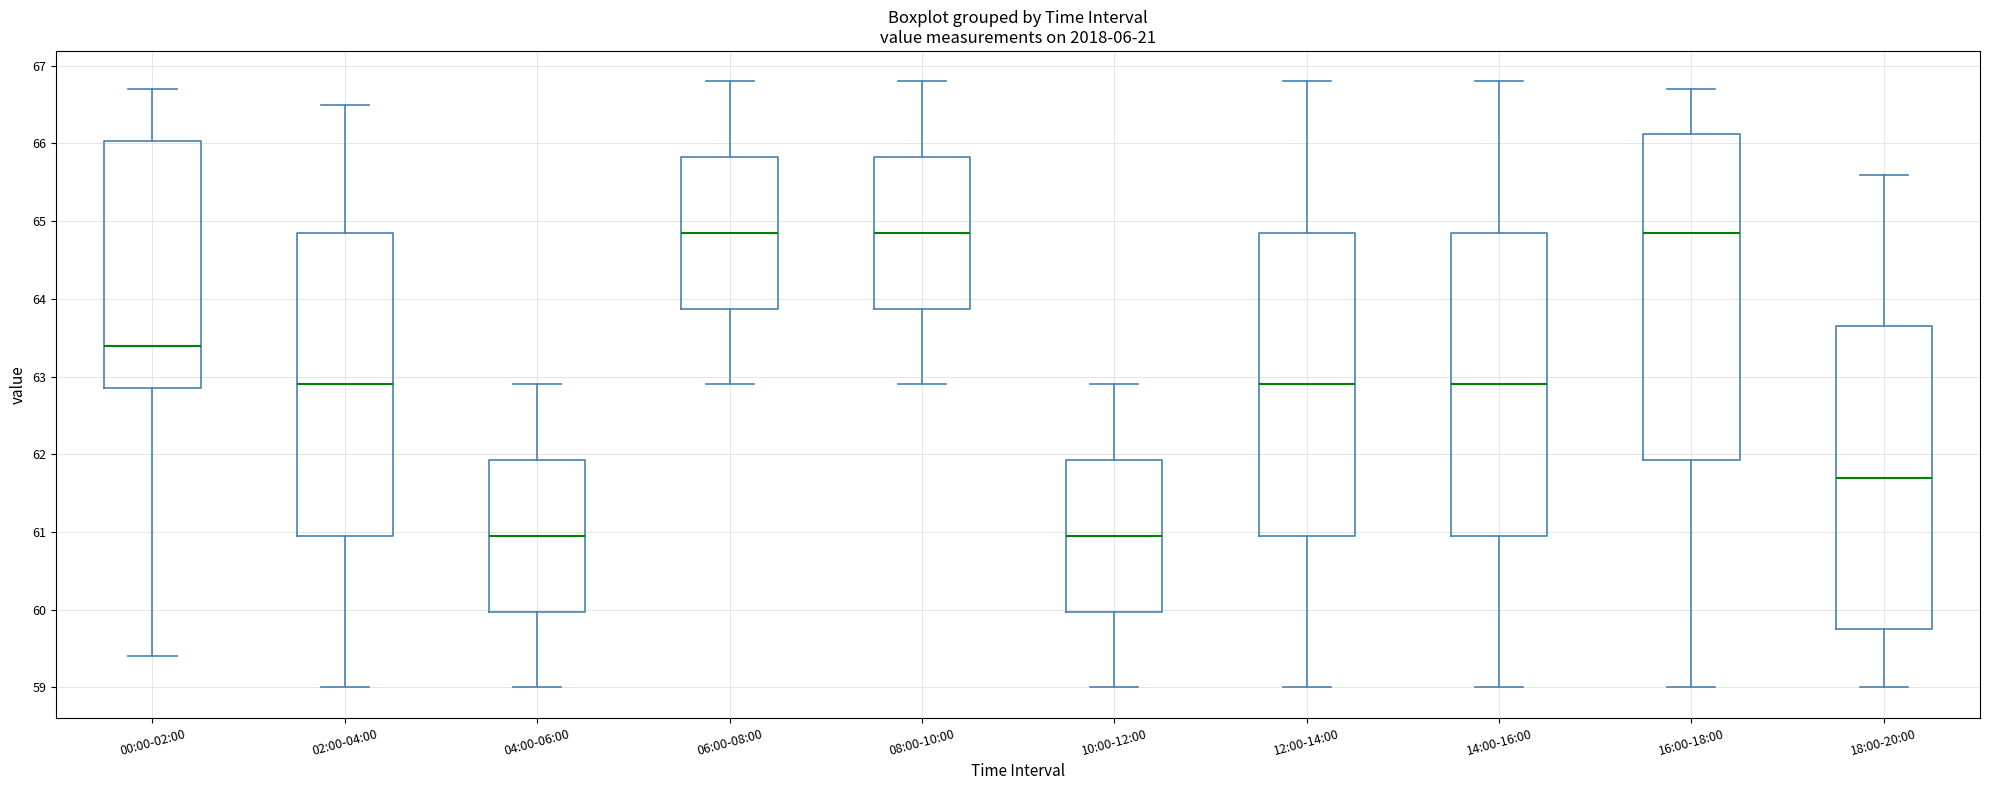

Where does the median line of the box for 14:00-16:00 sit on the y-axis? The values are not printed on the chart, so give them approximately, as read against the axis.

62.9